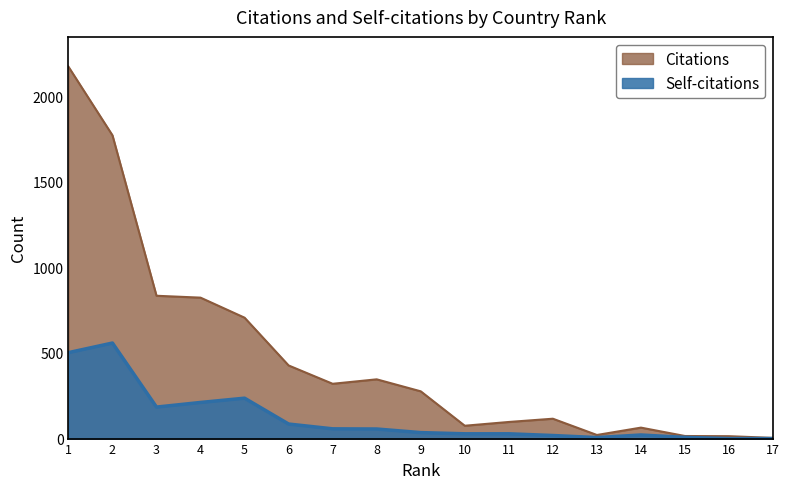

What is the difference between the Self-citations values at 4 and 12?

193